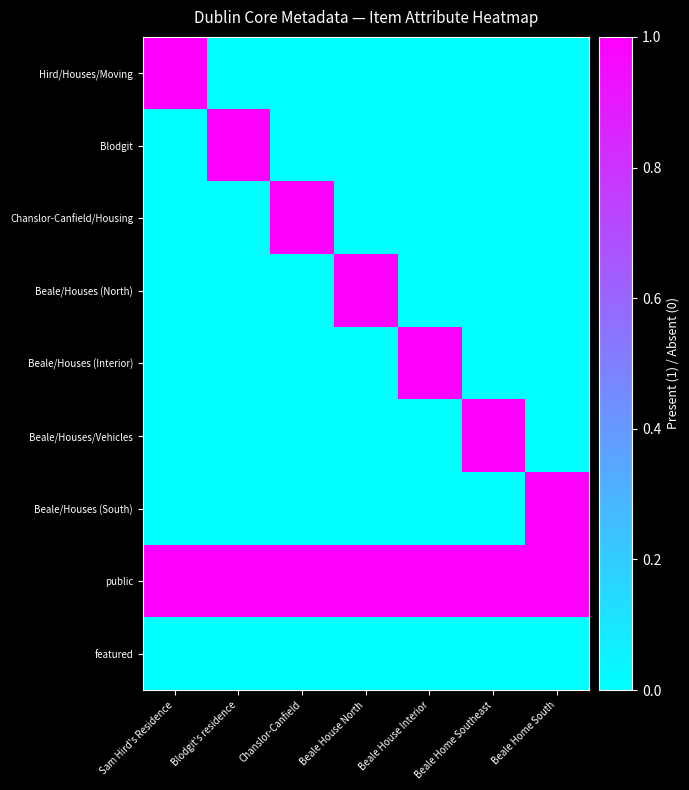

Reading left to right, what are all the values shown in this chart?

Hird/Houses/Moving: Sam Hird's Residence=1	Blodgit's residence=0	Chanslor-Canfield=0	Beale House North=0	Beale House Interior=0	Beale Home Southeast=0	Beale Home South=0
Blodgit: Sam Hird's Residence=0	Blodgit's residence=1	Chanslor-Canfield=0	Beale House North=0	Beale House Interior=0	Beale Home Southeast=0	Beale Home South=0
Chanslor-Canfield/Housing: Sam Hird's Residence=0	Blodgit's residence=0	Chanslor-Canfield=1	Beale House North=0	Beale House Interior=0	Beale Home Southeast=0	Beale Home South=0
Beale/Houses (North): Sam Hird's Residence=0	Blodgit's residence=0	Chanslor-Canfield=0	Beale House North=1	Beale House Interior=0	Beale Home Southeast=0	Beale Home South=0
Beale/Houses (Interior): Sam Hird's Residence=0	Blodgit's residence=0	Chanslor-Canfield=0	Beale House North=0	Beale House Interior=1	Beale Home Southeast=0	Beale Home South=0
Beale/Houses/Vehicles: Sam Hird's Residence=0	Blodgit's residence=0	Chanslor-Canfield=0	Beale House North=0	Beale House Interior=0	Beale Home Southeast=1	Beale Home South=0
Beale/Houses (South): Sam Hird's Residence=0	Blodgit's residence=0	Chanslor-Canfield=0	Beale House North=0	Beale House Interior=0	Beale Home Southeast=0	Beale Home South=1
public: Sam Hird's Residence=1	Blodgit's residence=1	Chanslor-Canfield=1	Beale House North=1	Beale House Interior=1	Beale Home Southeast=1	Beale Home South=1
featured: Sam Hird's Residence=0	Blodgit's residence=0	Chanslor-Canfield=0	Beale House North=0	Beale House Interior=0	Beale Home Southeast=0	Beale Home South=0